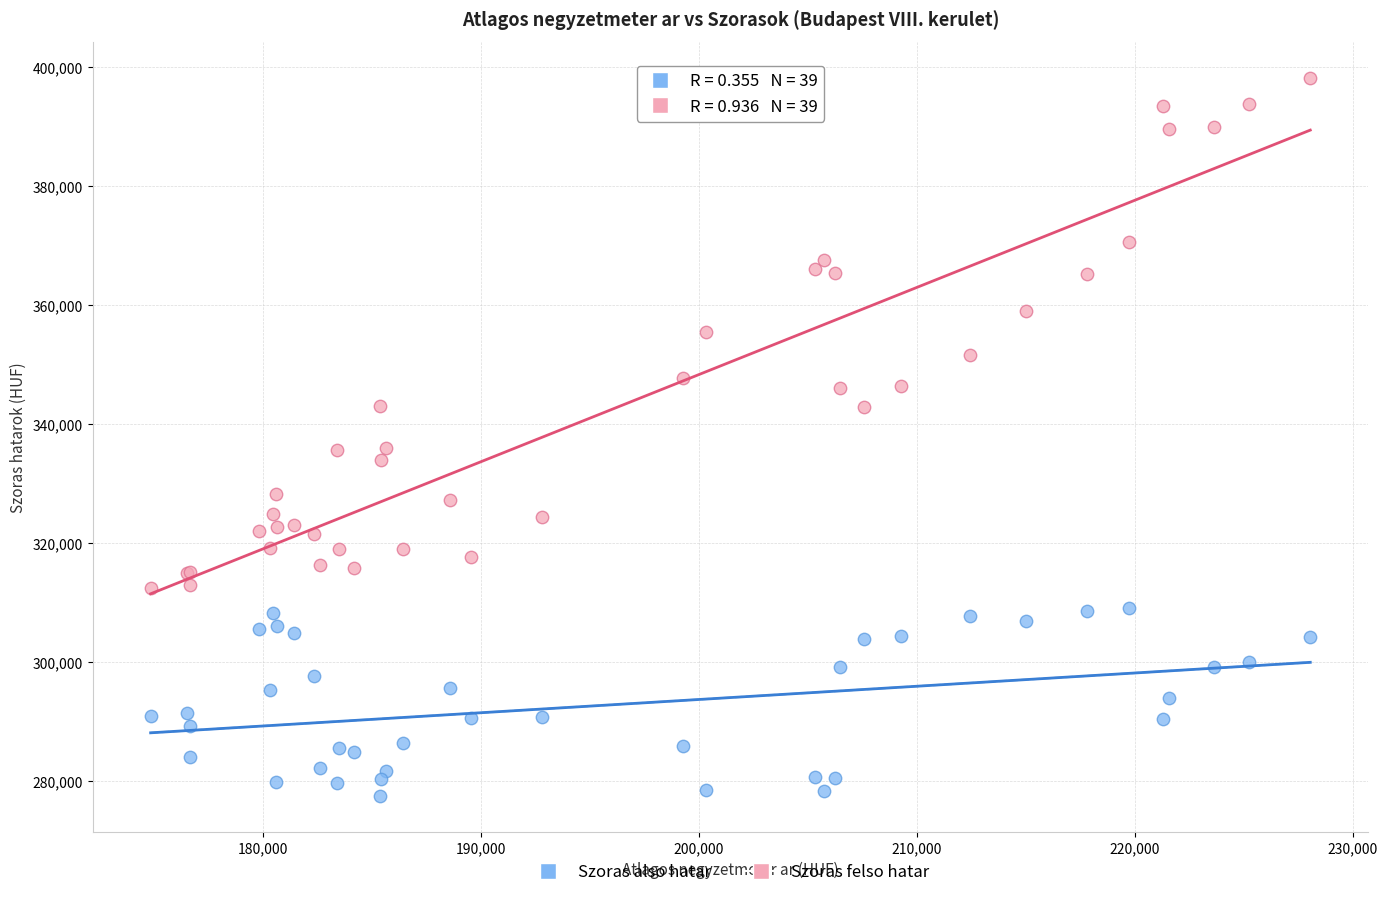

Which series has the largest Y range (max minus min)?

Szoras felso hatar